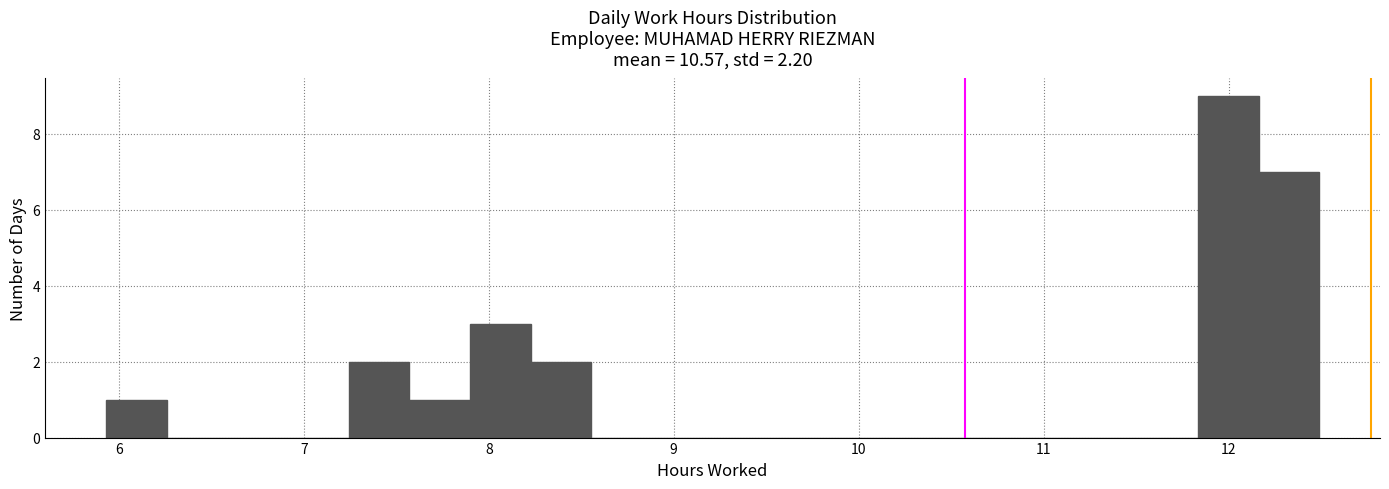

Read against the x-axis, roughly where is the centre of the tallest bar?

12.0